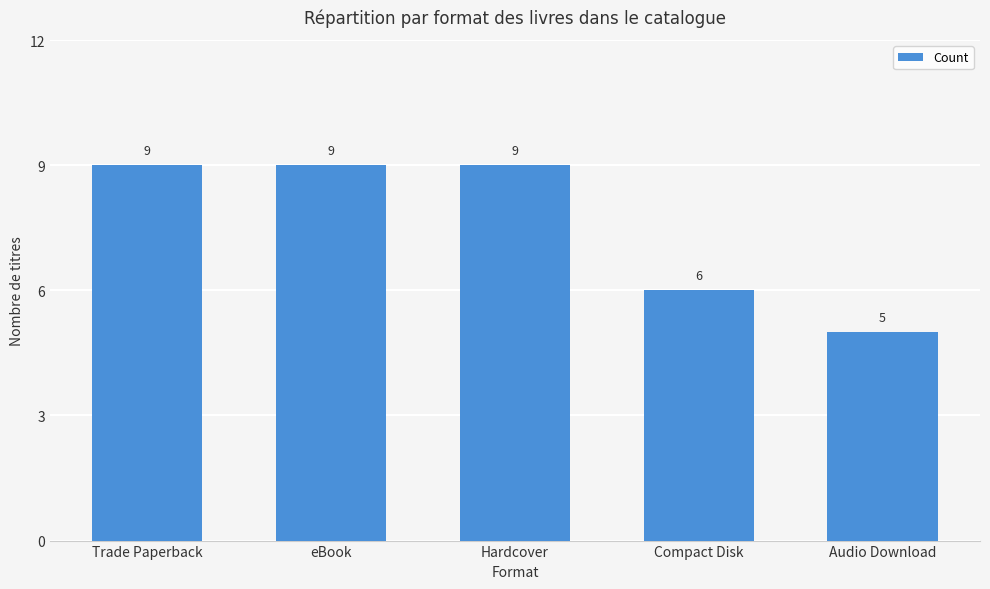

The chart shows a value of 5 at Audio Download. True or false?

True